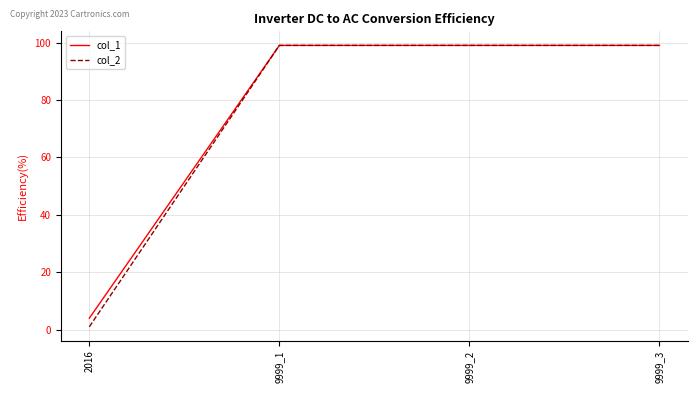

What is the sum of all col_2 values?

298